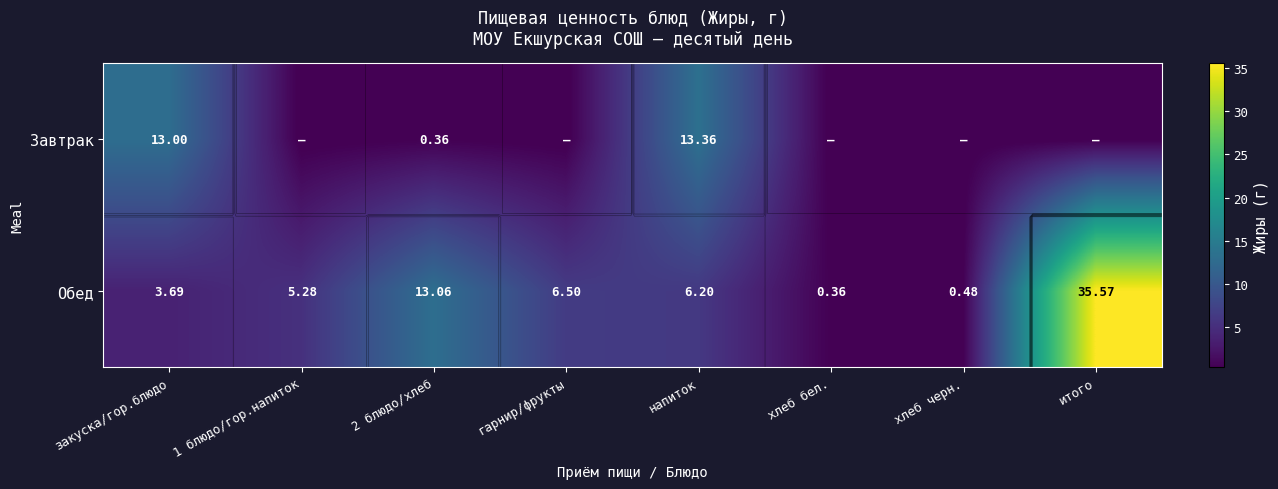

At which label is Обед closest to 17?

2 блюдо/хлеб